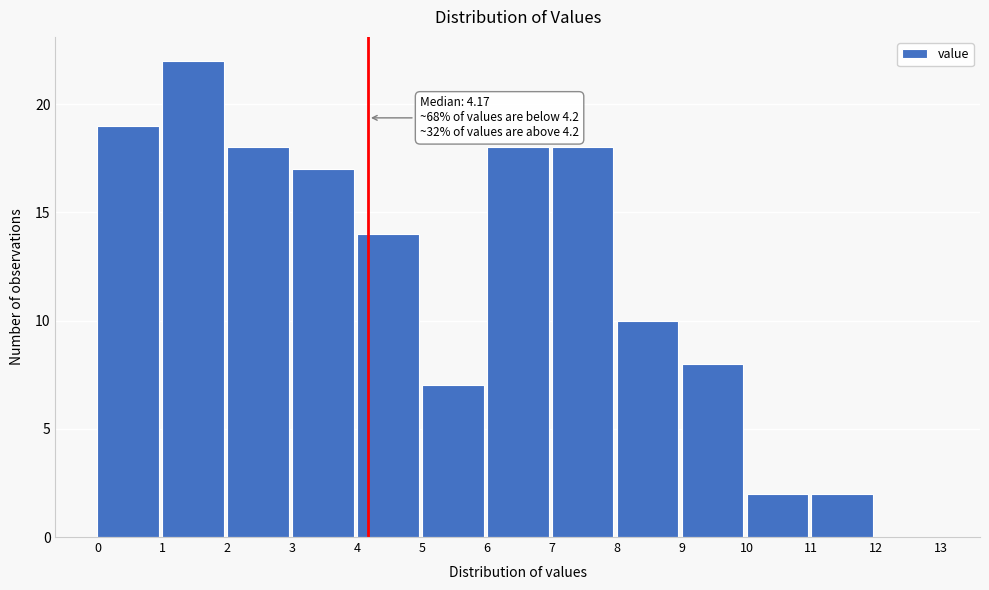

Which range on the x-axis has the tallest bar?

1 to 2